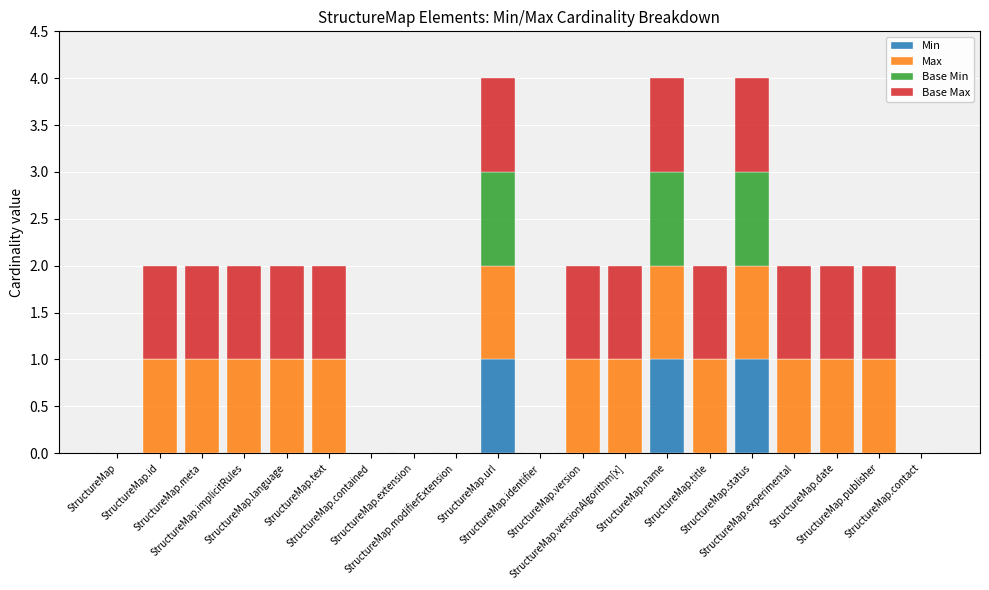

What value does the Min series have at StructureMap.name?

1